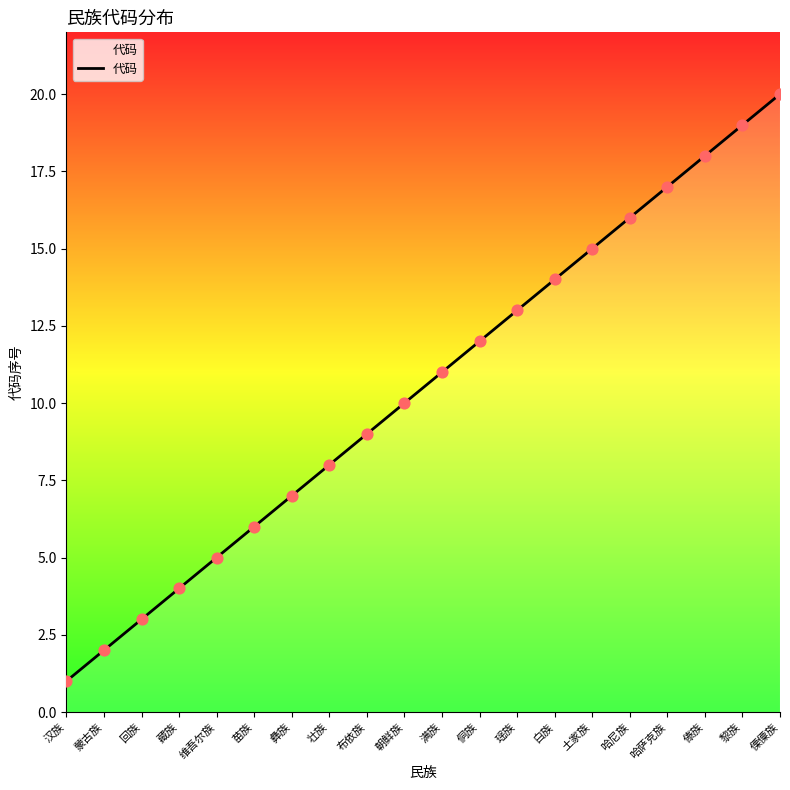

What is the ratio of the value at 傈僳族 to the value at 蒙古族?

10.0